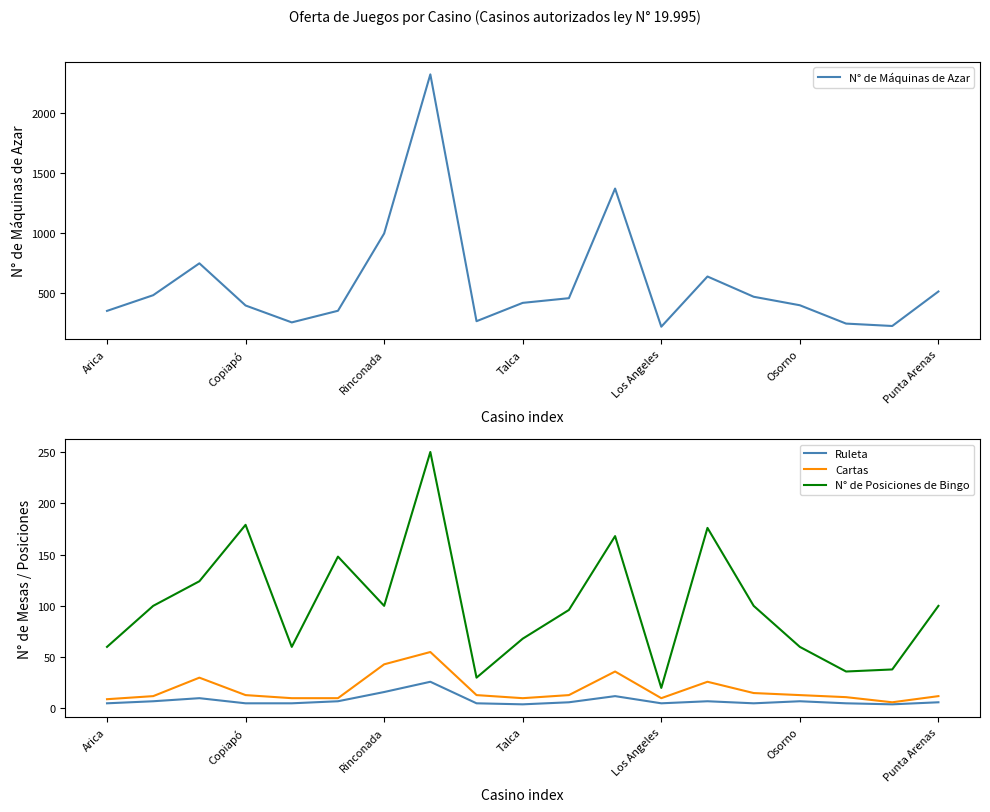

The Cartas series shows 10 at Los Angeles. True or false?

True